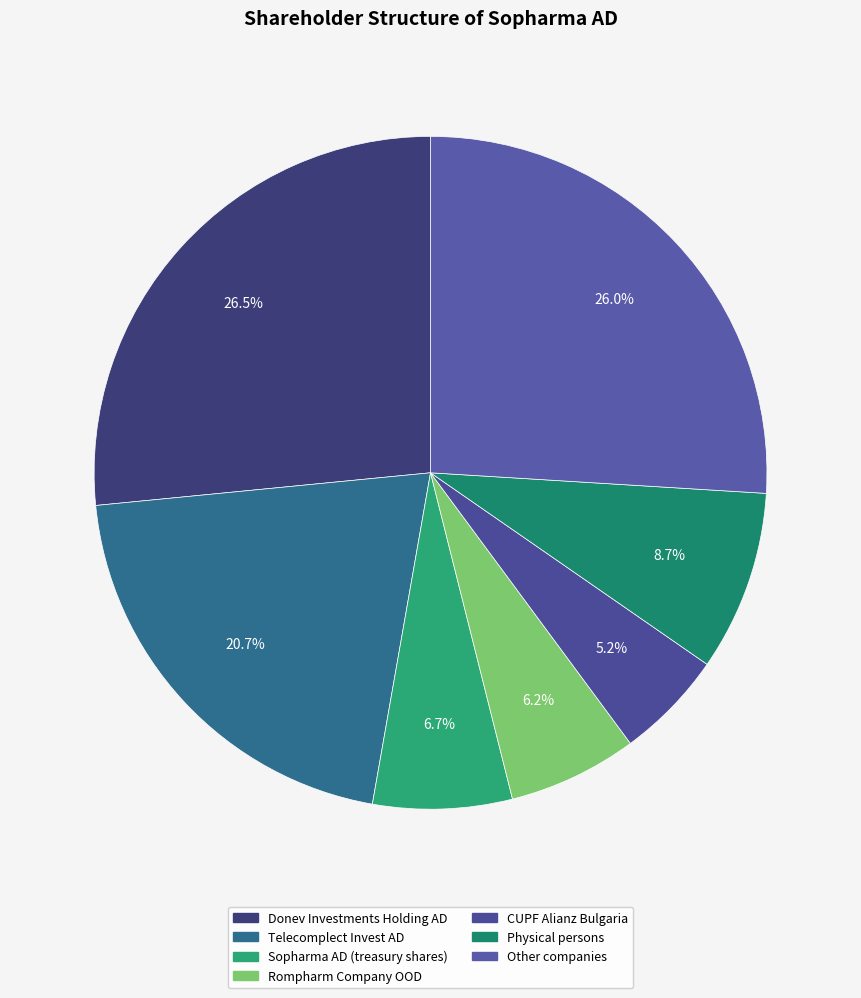

The CUPF Alianz Bulgaria slice represents 1% of the pie. True or false?

False